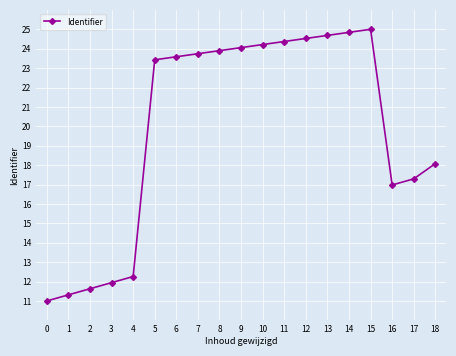

List the labels in order of value, smallest first.

0, 1, 2, 3, 4, 16, 17, 18, 5, 6, 7, 8, 9, 10, 11, 12, 13, 14, 15